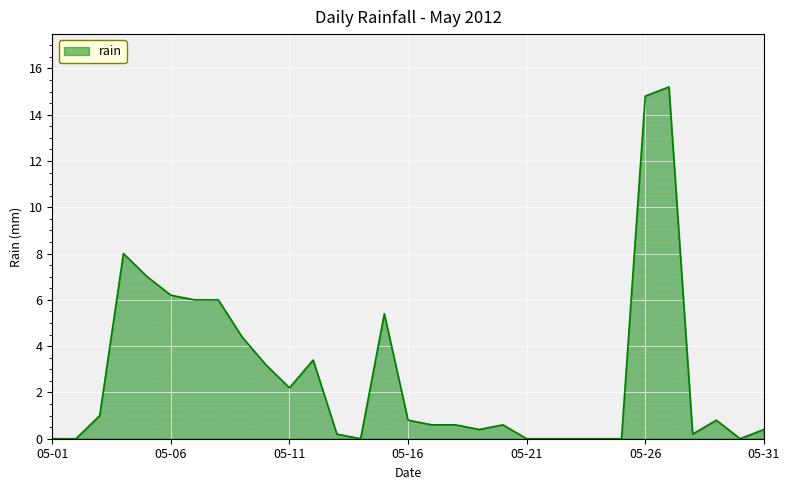

What is the greatest value displayed?

15.2